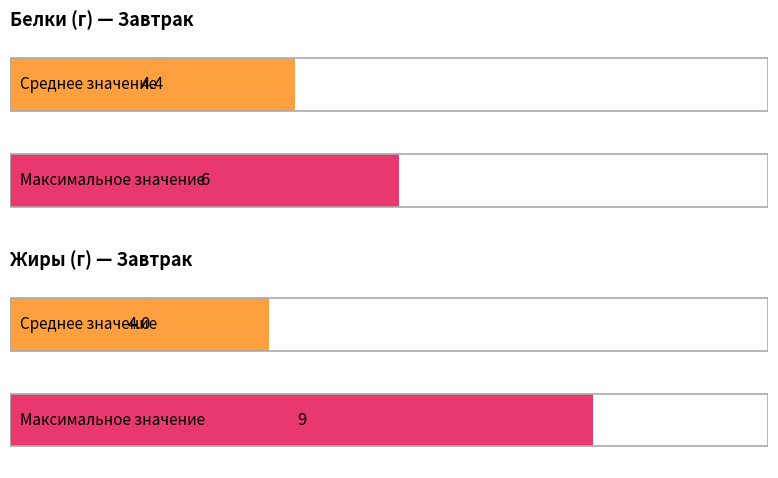

What is the maximum value for Белки?

6